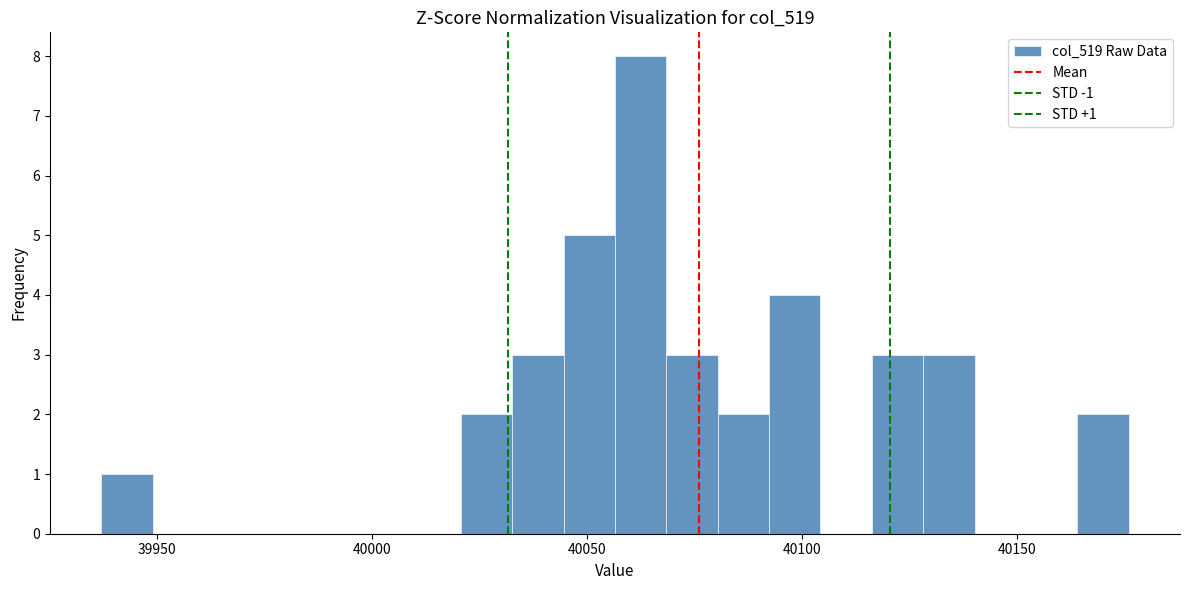

Around what value on the x-axis is the tallest bar? Give the approximate position of its centre, as read against the axis.

40060